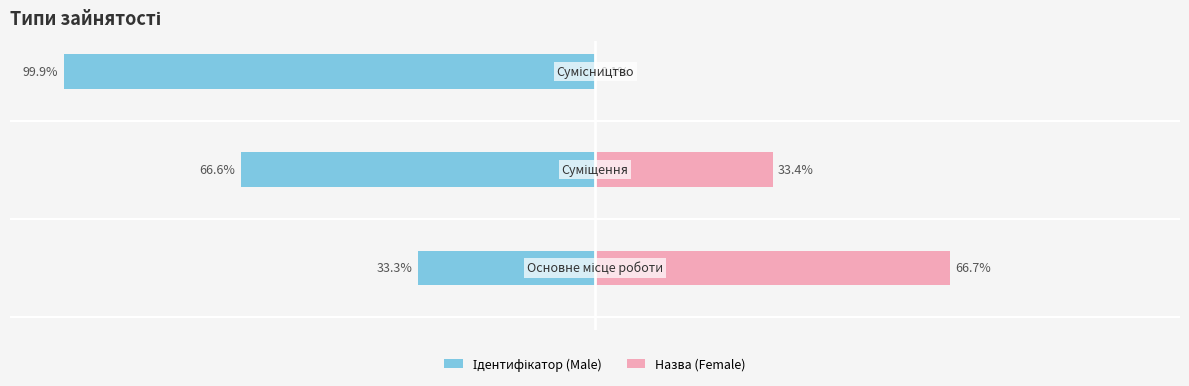

Reading left to right, extract all data points from this chart.

Ідентифікатор (Male): 0=-33.3	1=-66.6	2=-99.9
Назва (Female): 0=66.7	1=33.4	2=0.1